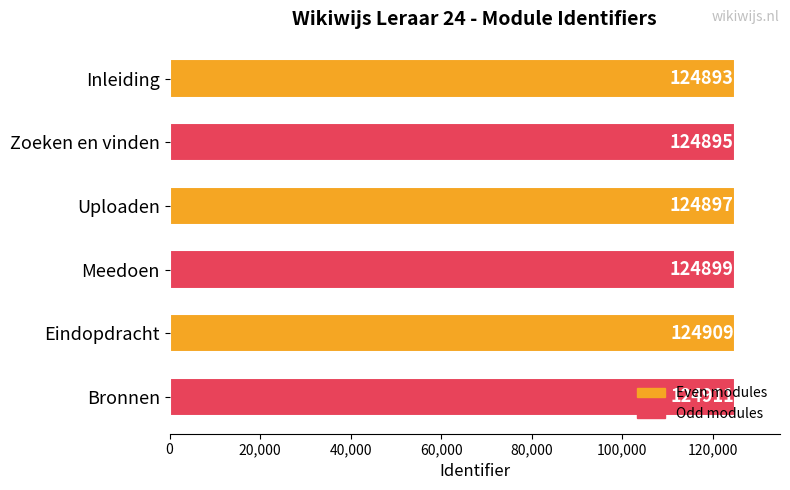

What is the maximum value shown in the chart?

124911